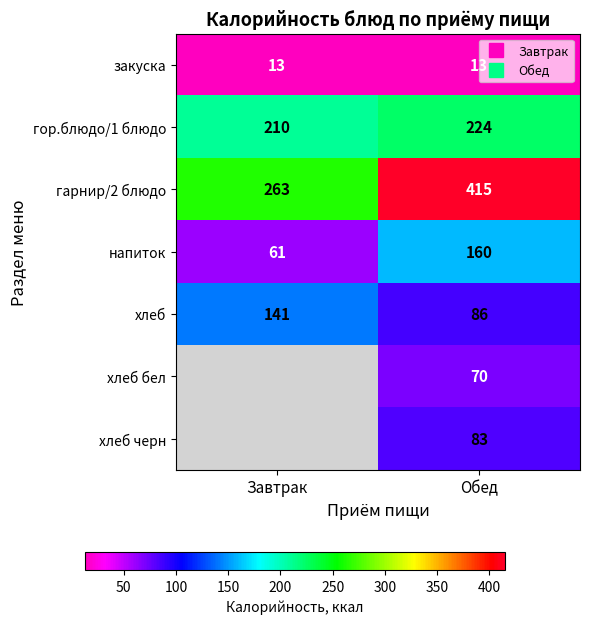

Where is закуска nearest to the value 13?

Завтрак